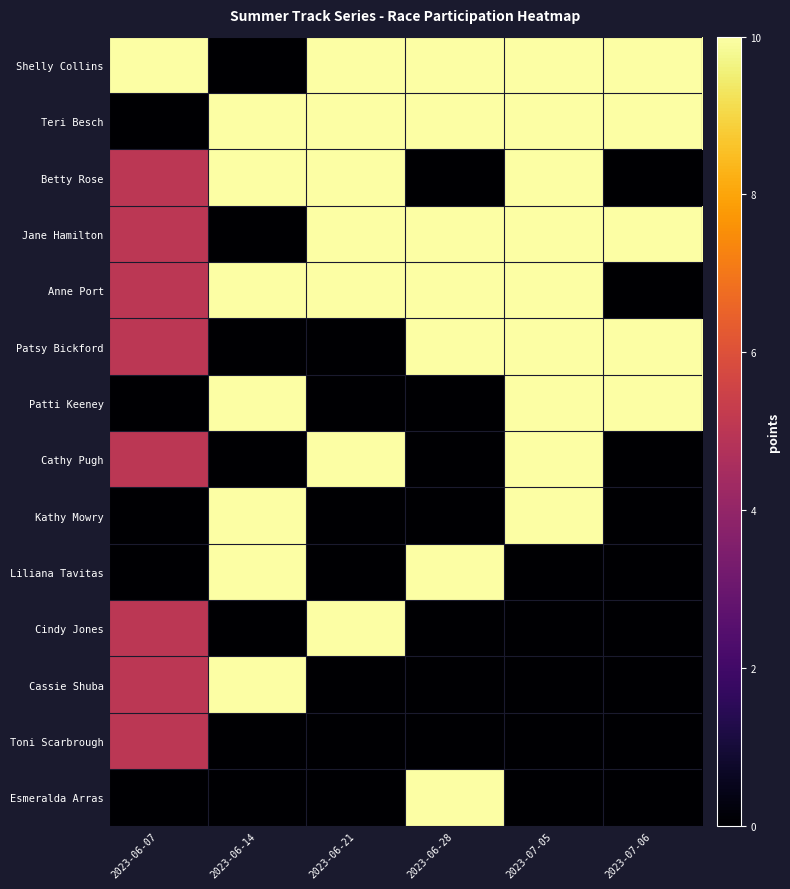

Between 2023-06-14 and 2023-06-07, which is larger?

2023-06-07